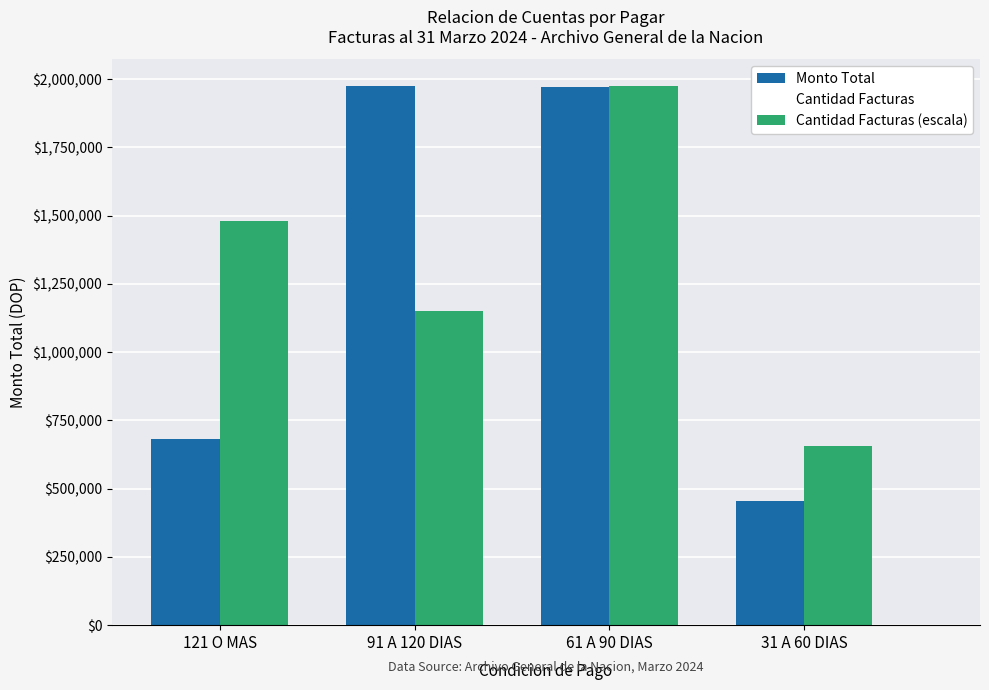

Between 61 A 90 DIAS and 31 A 60 DIAS, which series saw the biggest shift?

Monto Total